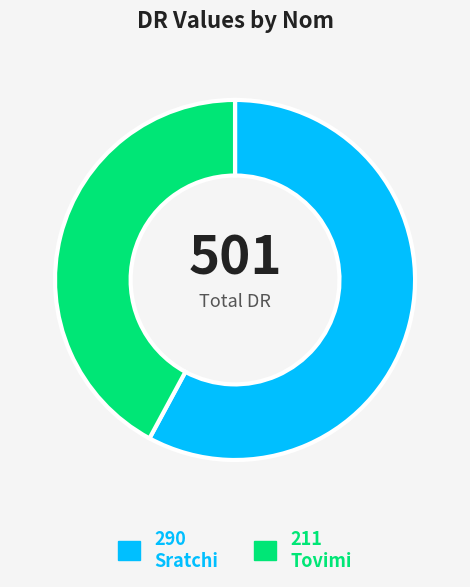

Is there any slice that represents more than half of the pie?

Yes